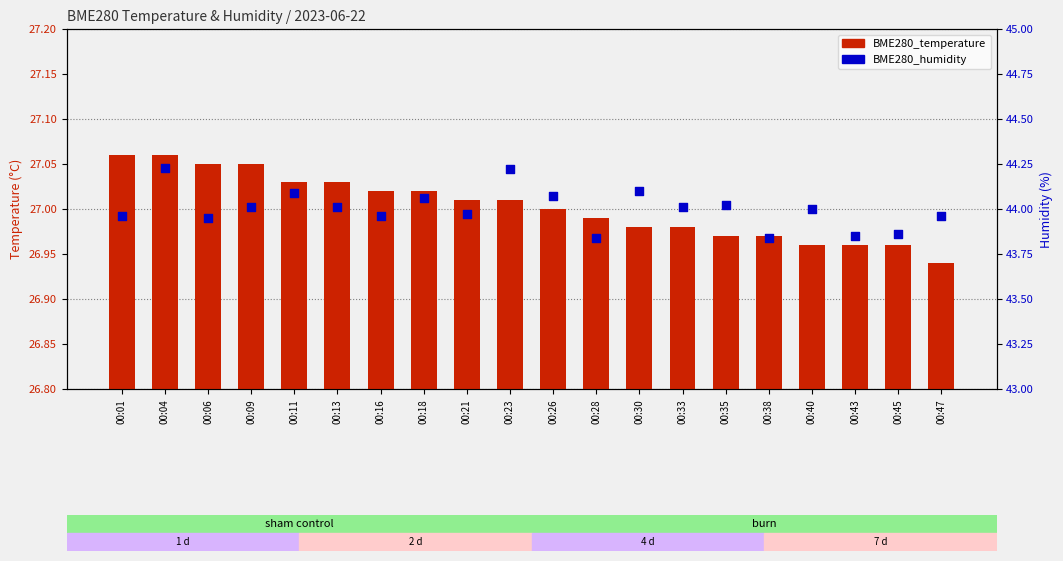

Which series has the largest total across all categories?

BME280_humidity